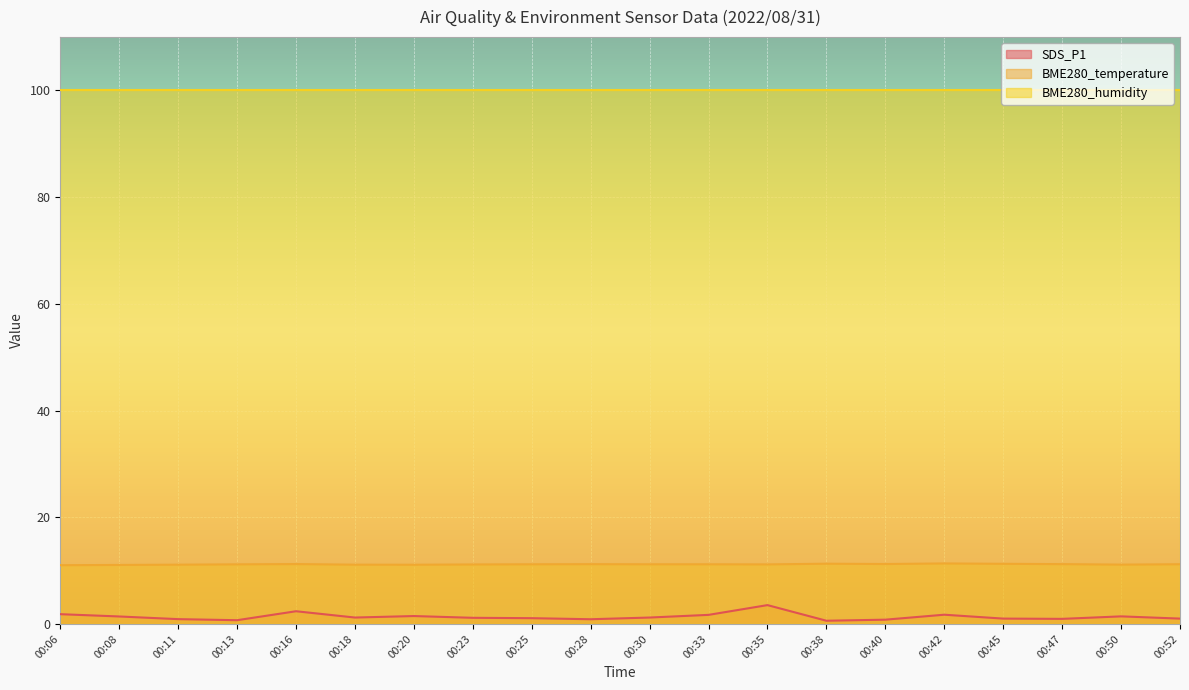

What is the approximate value of BME280_temperature at 00:50?

11.1